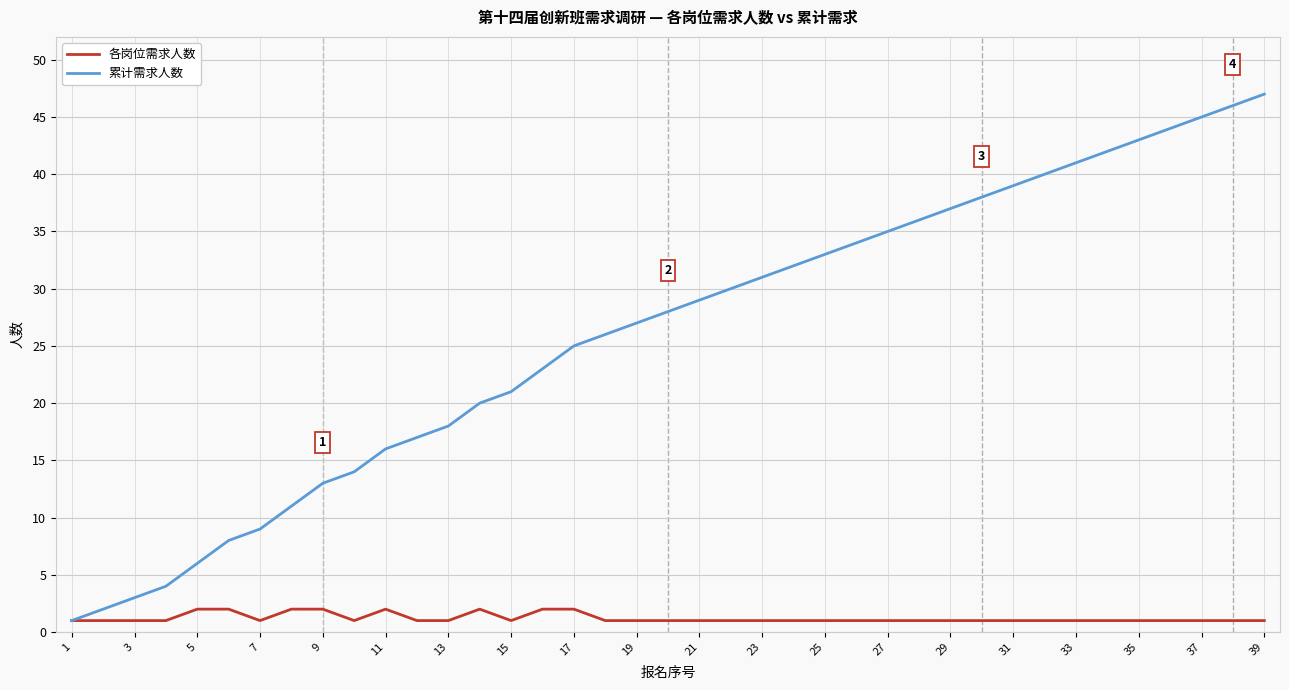

Which series has the largest range (max minus min)?

累计需求人数